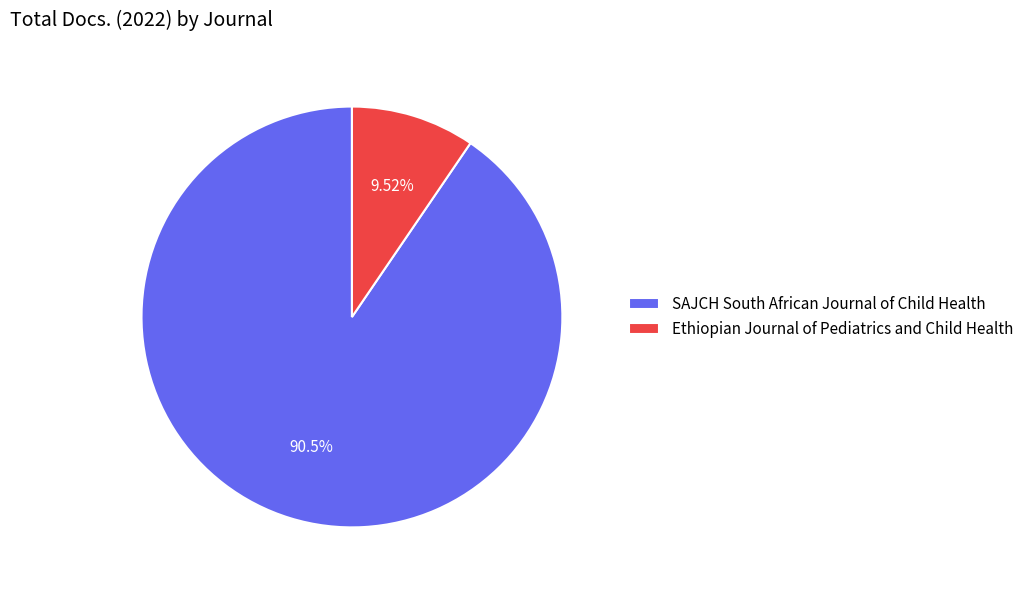

Does Ethiopian Journal of Pediatrics and Child Health represent more than half of the total?

No